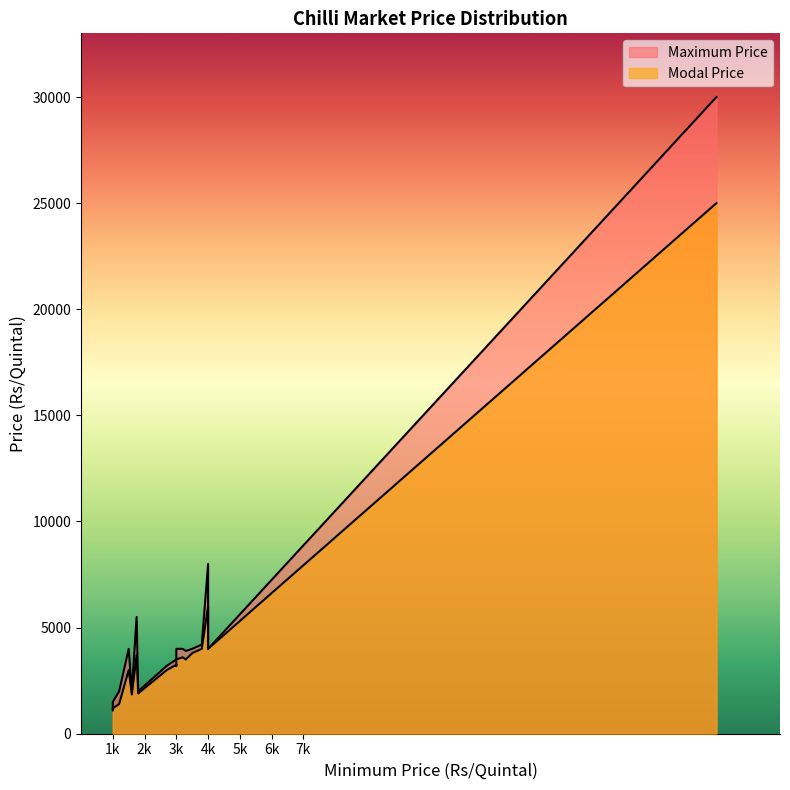

What are all the series names shown in the legend?

Modal Price, Maximum Price